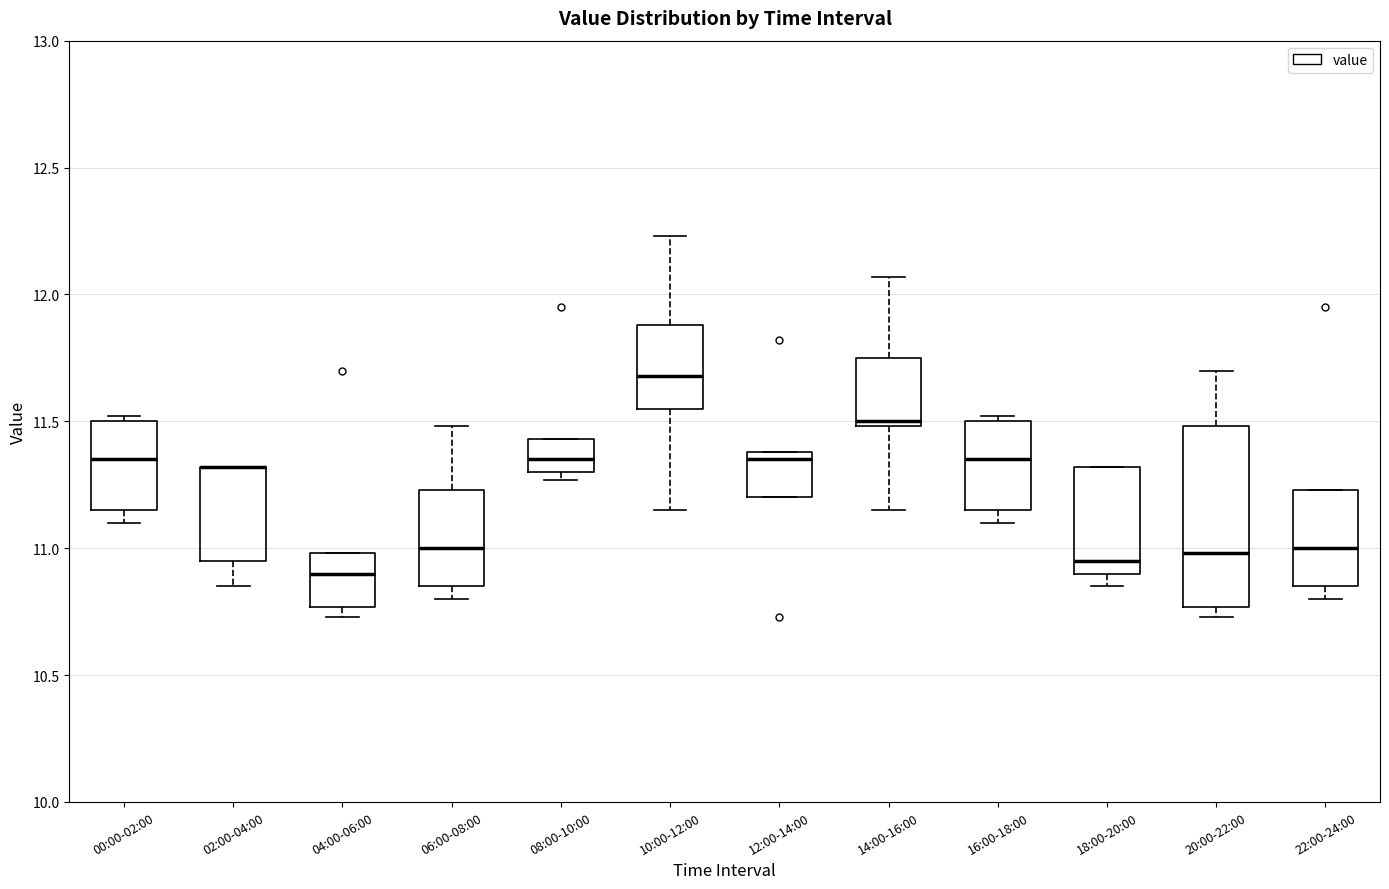

Reading left to right, transcribe this box plot: for each box, give where its median line is, the range the box spans, and where its two whiskers end, as read against the y-axis. The values are not printed on the chart, so give them approximately, as read against the axis.

00:00-02:00: median 11.35, box 11.15 to 11.50, whiskers 11.10 to 11.50 (just above the box's upper edge)
02:00-04:00: median 11.30 (drawn on the box's upper edge), box 10.95 to 11.30, whiskers 10.85 to 11.30
04:00-06:00: median 10.90, box 10.75 to 11.00, whiskers 10.75 (just below the box's lower edge) to 11.00
06:00-08:00: median 11.00, box 10.85 to 11.25, whiskers 10.80 to 11.50
08:00-10:00: median 11.35, box 11.30 to 11.45, whiskers 11.25 to 11.45
10:00-12:00: median 11.70, box 11.55 to 11.90, whiskers 11.15 to 12.25
12:00-14:00: median 11.35, box 11.20 to 11.40, whiskers 11.20 to 11.40
14:00-16:00: median 11.50 (just above the box's lower edge), box 11.50 to 11.75, whiskers 11.15 to 12.05
16:00-18:00: median 11.35, box 11.15 to 11.50, whiskers 11.10 to 11.50 (just above the box's upper edge)
18:00-20:00: median 10.95, box 10.90 to 11.30, whiskers 10.85 to 11.30
20:00-22:00: median 11.00, box 10.75 to 11.50, whiskers 10.75 (just below the box's lower edge) to 11.70
22:00-24:00: median 11.00, box 10.85 to 11.25, whiskers 10.80 to 11.25